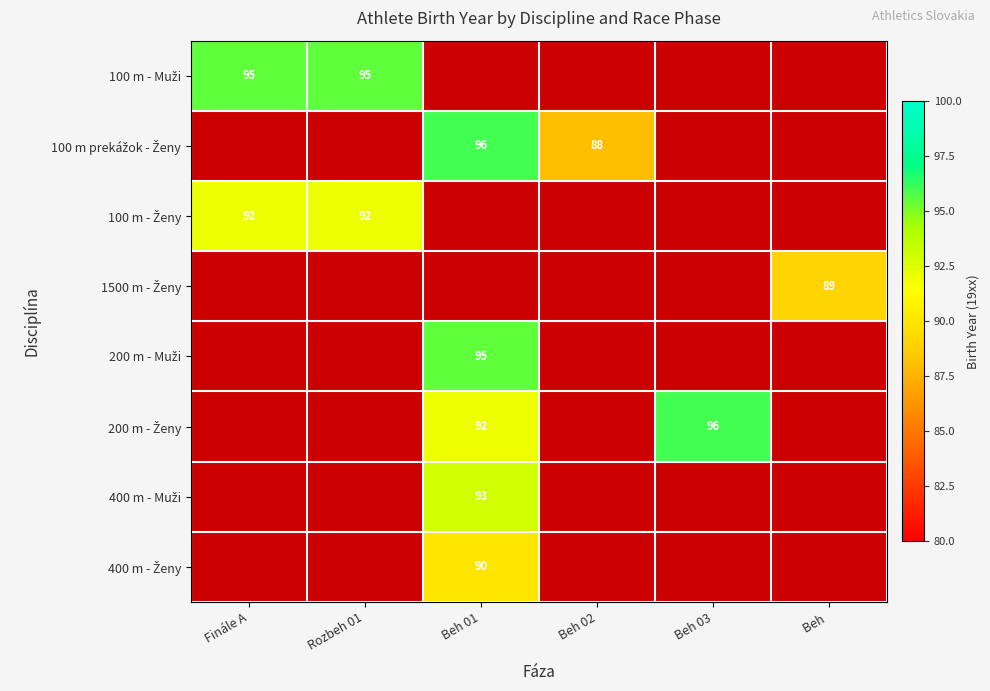

Which label corresponds to the largest value in the chart?

Beh 01